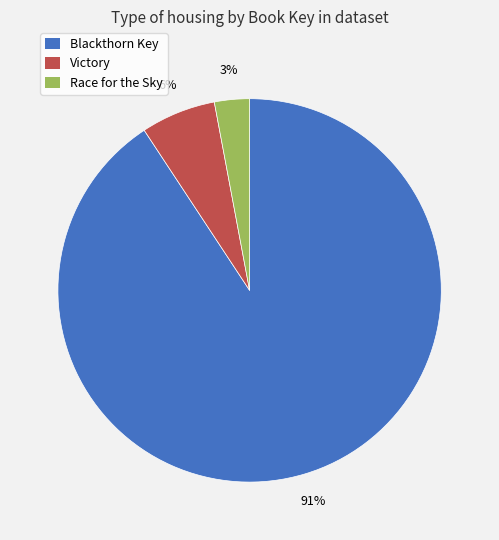

Which category has the biggest portion of the pie?

Blackthorn Key